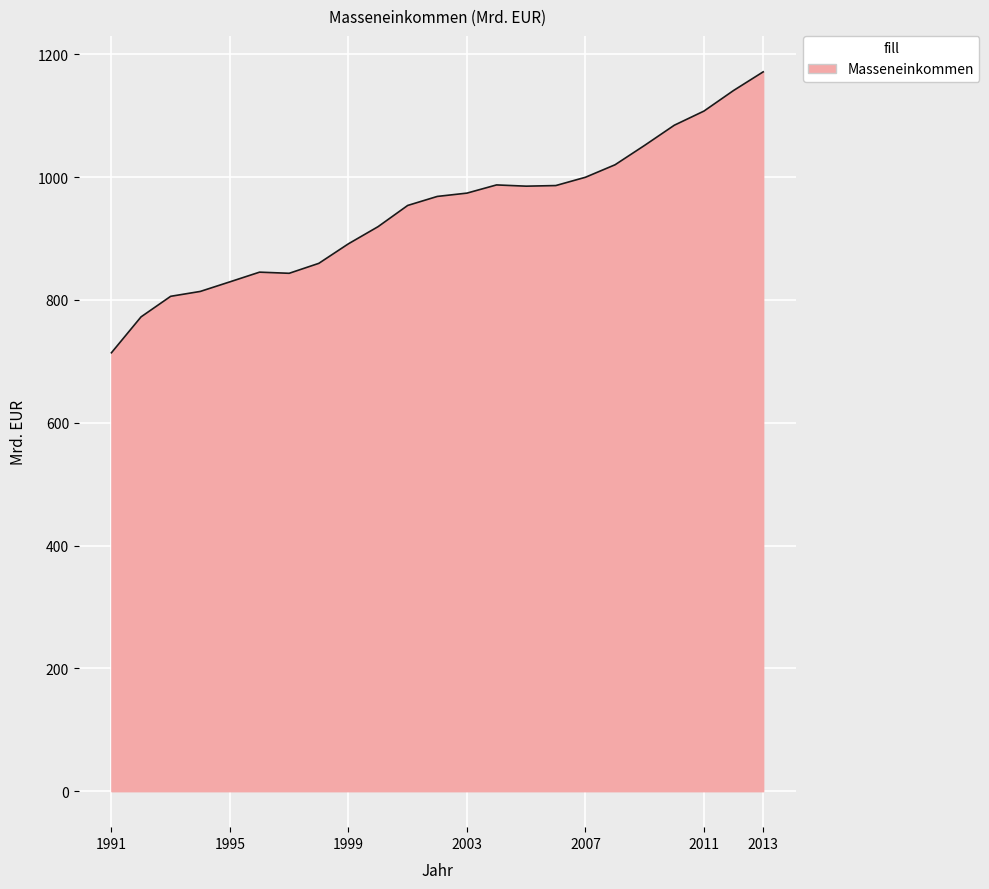

What is the average value?

944.6